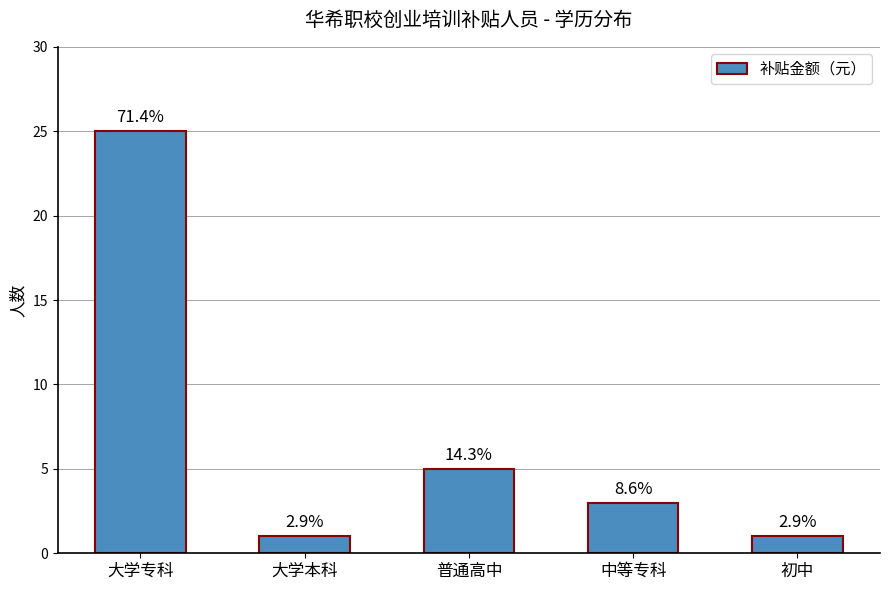

What is the sum of the values at 普通高中 and 初中?

6